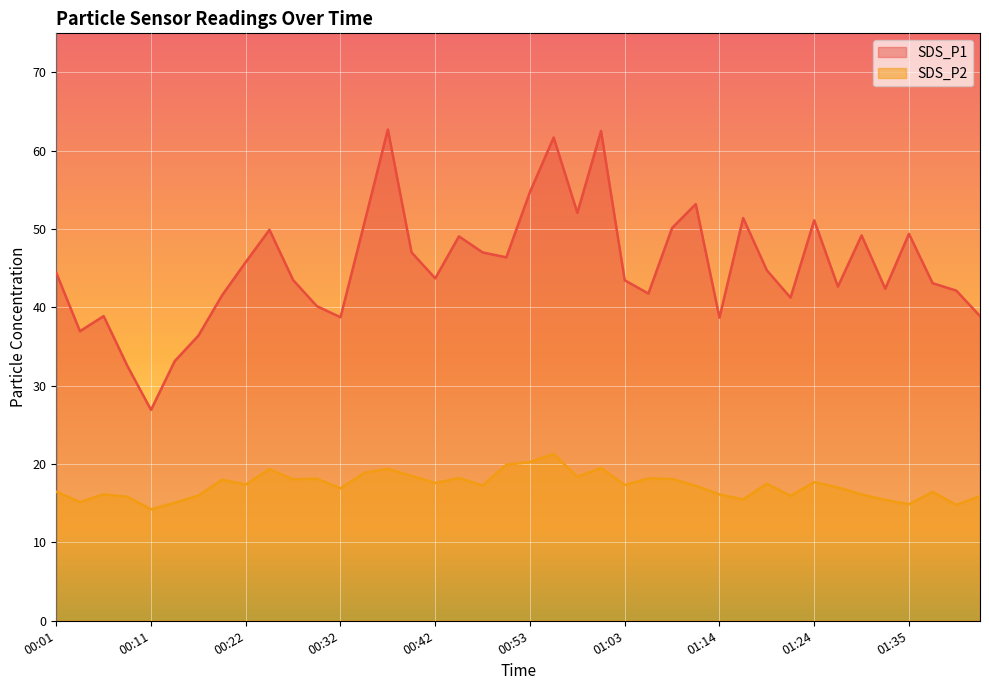

What is the label of the 1st point from the right?

01:43